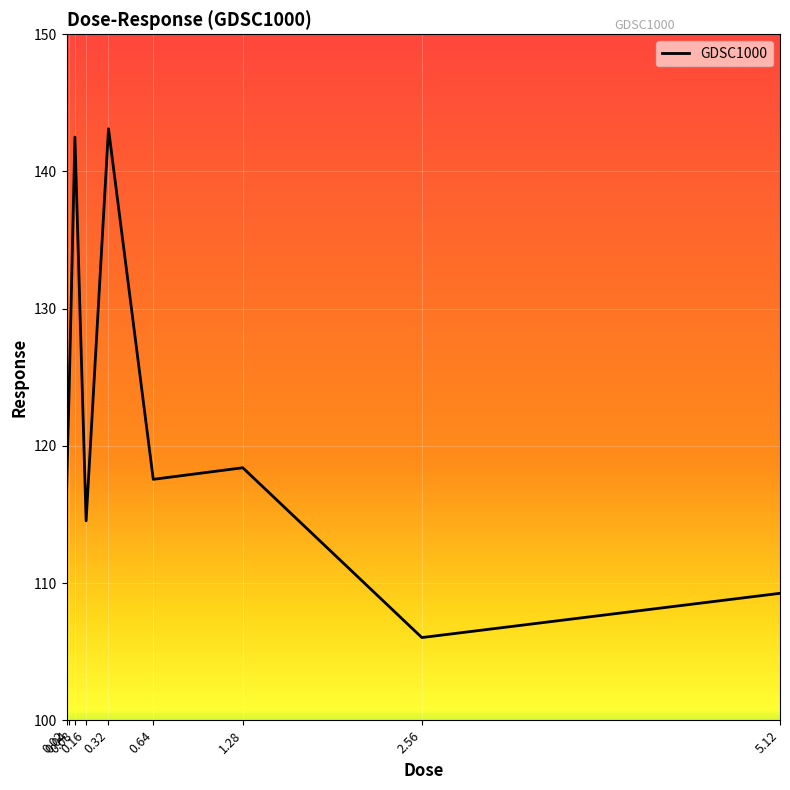

What value does the data have at 0.02?

116.6